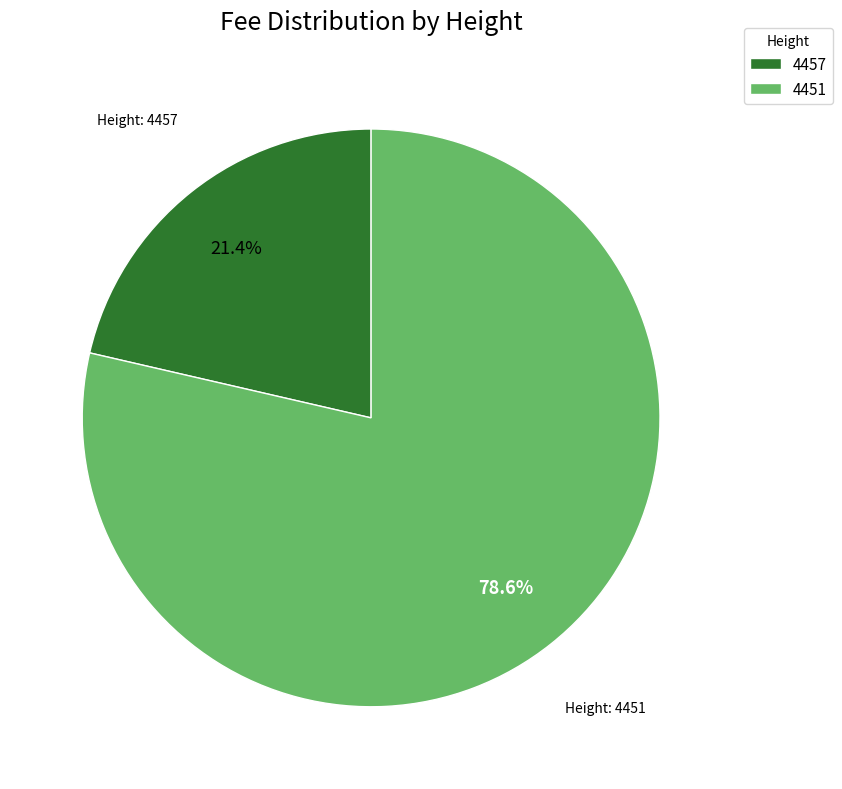

Does 4451 represent more than half of the total?

Yes